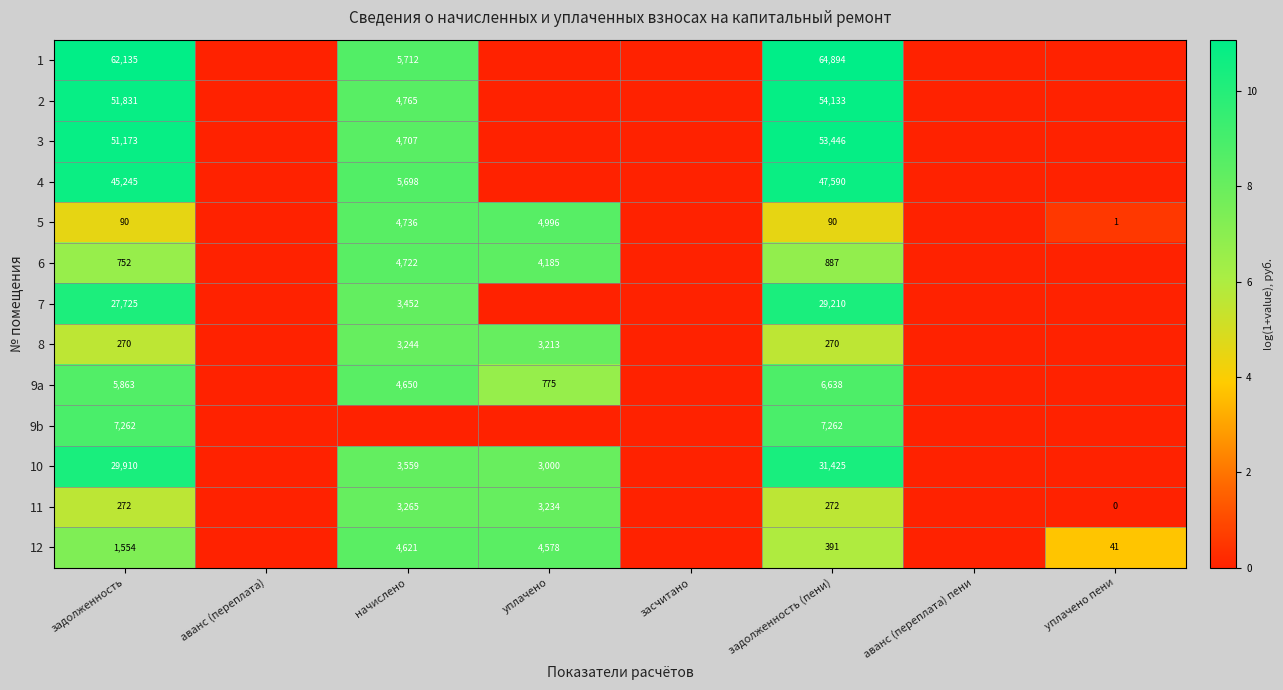

The value of 10 at задолженность is 29910. True or false?

True